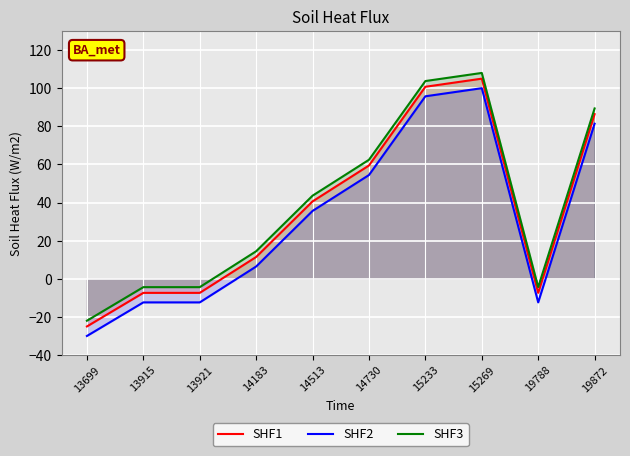

What is the difference between the highest and lowest values at 13699?

8.0